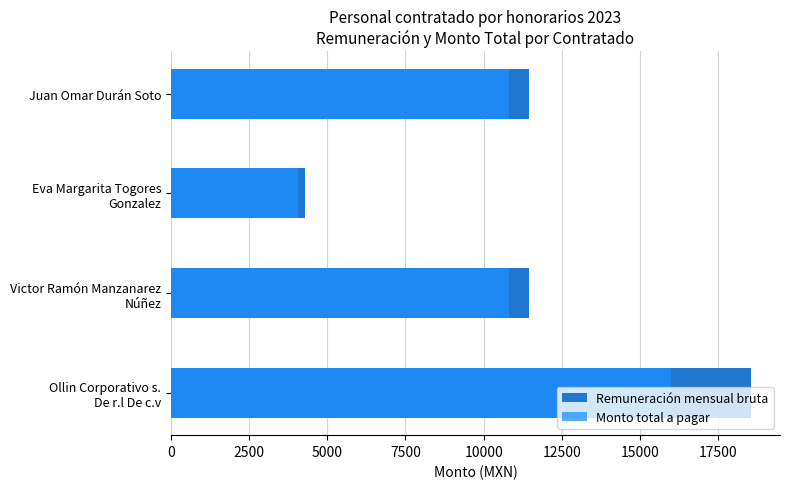

How many bars are there in total?

8